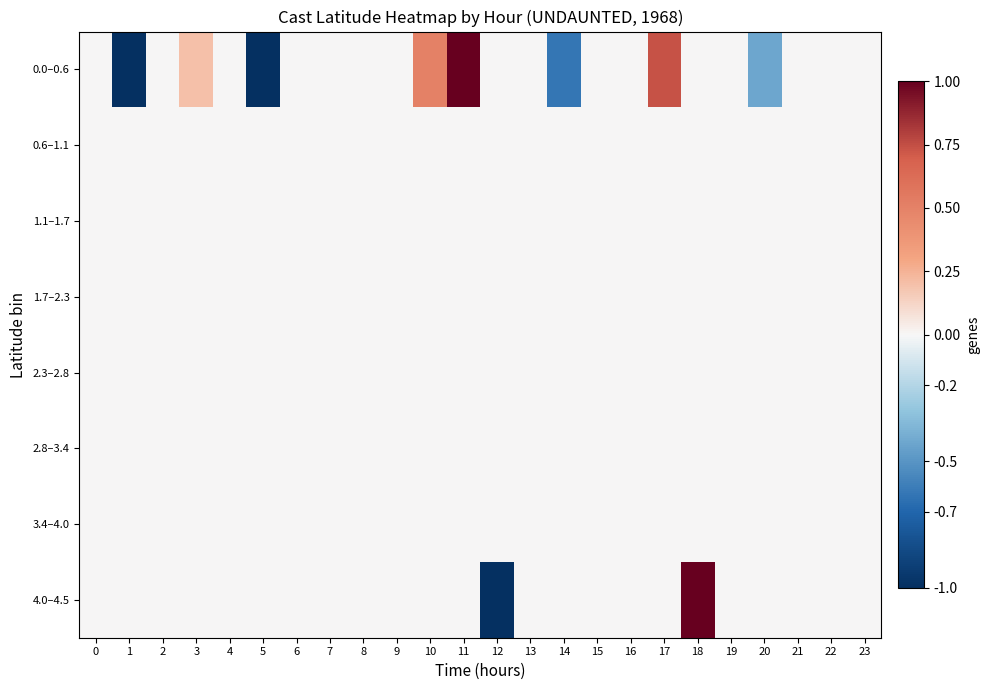

Which series has the largest range (max minus min)?

0.0–0.6